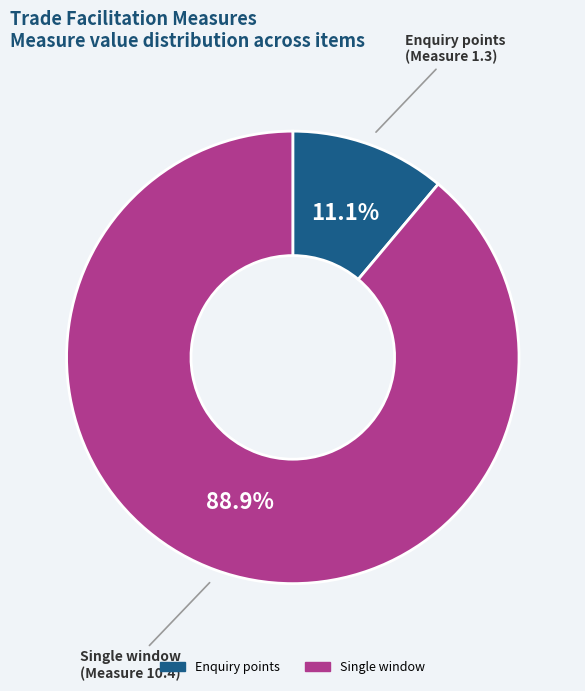

Does any single category account for the majority?

Yes